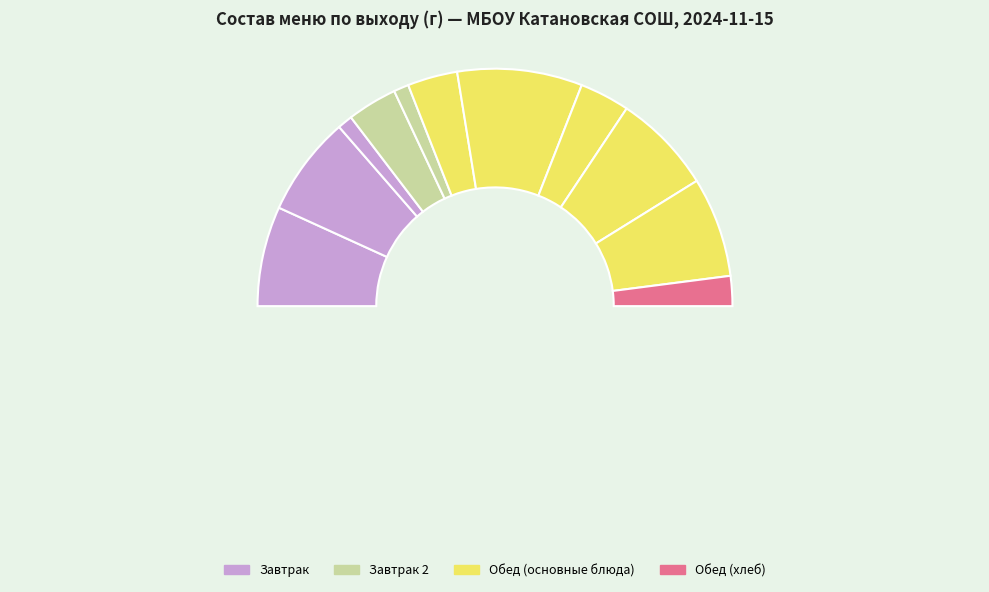

Which slice is the smallest?

хлеб (завтрак)